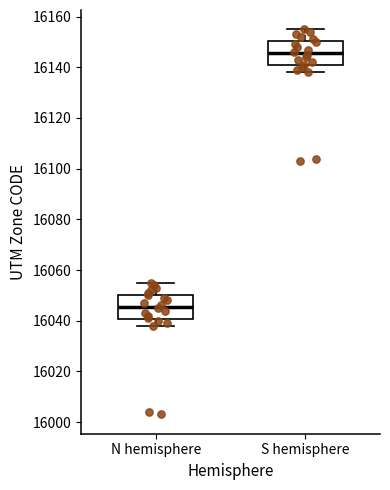

Reading left to right, transcribe this box plot: for each box, give where its median line is, the range the box spans, and where its two whiskers end, as read against the y-axis. The values are not printed on the chart, so give them approximately, as read against the axis.

N hemisphere: median 16046, box 16040 to 16050, whiskers 16038 to 16056
S hemisphere: median 16146, box 16140 to 16150, whiskers 16138 to 16156